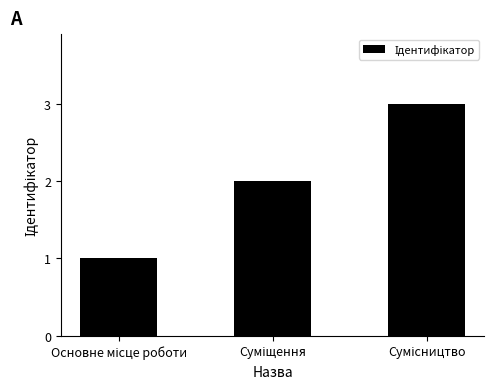

What is the greatest value displayed?

3